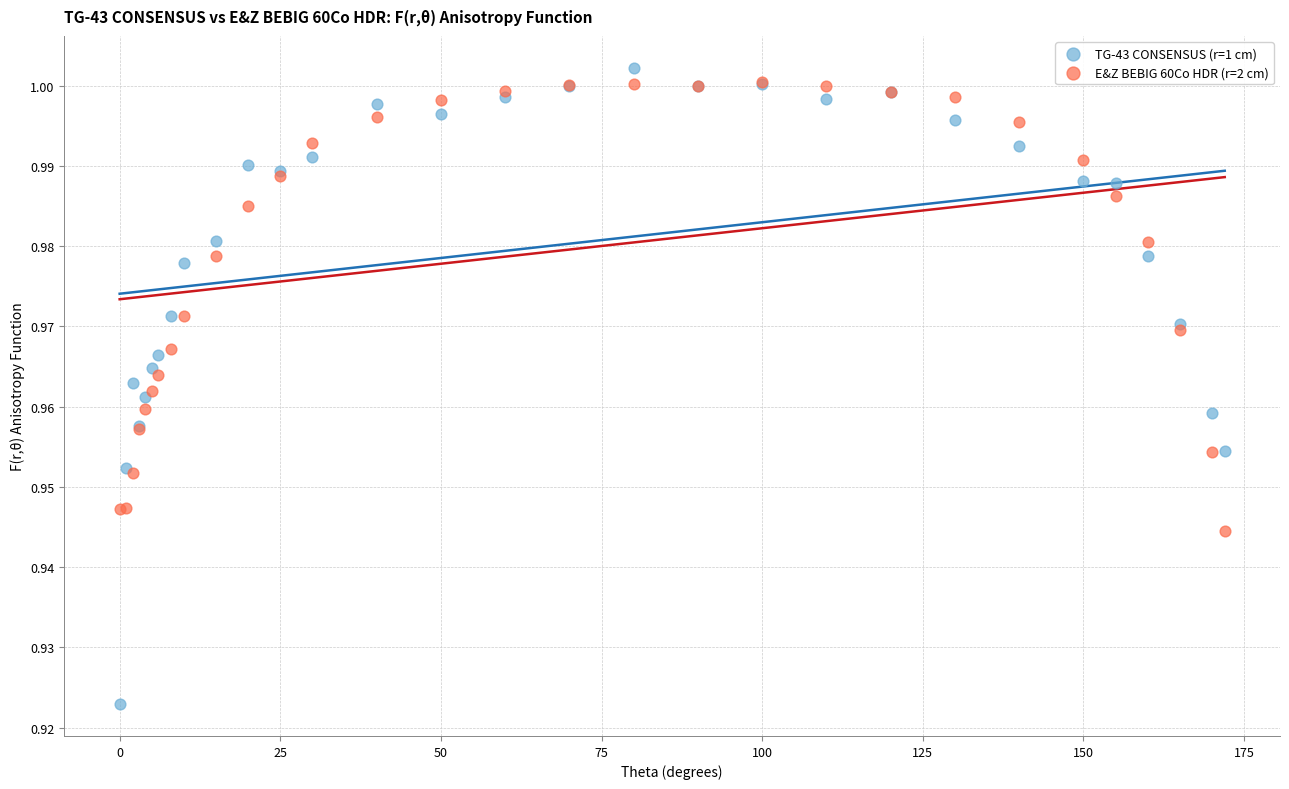

What are all the series names shown in the legend?

TG-43 CONSENSUS (r=1 cm), E&Z BEBIG 60Co HDR (r=2 cm)